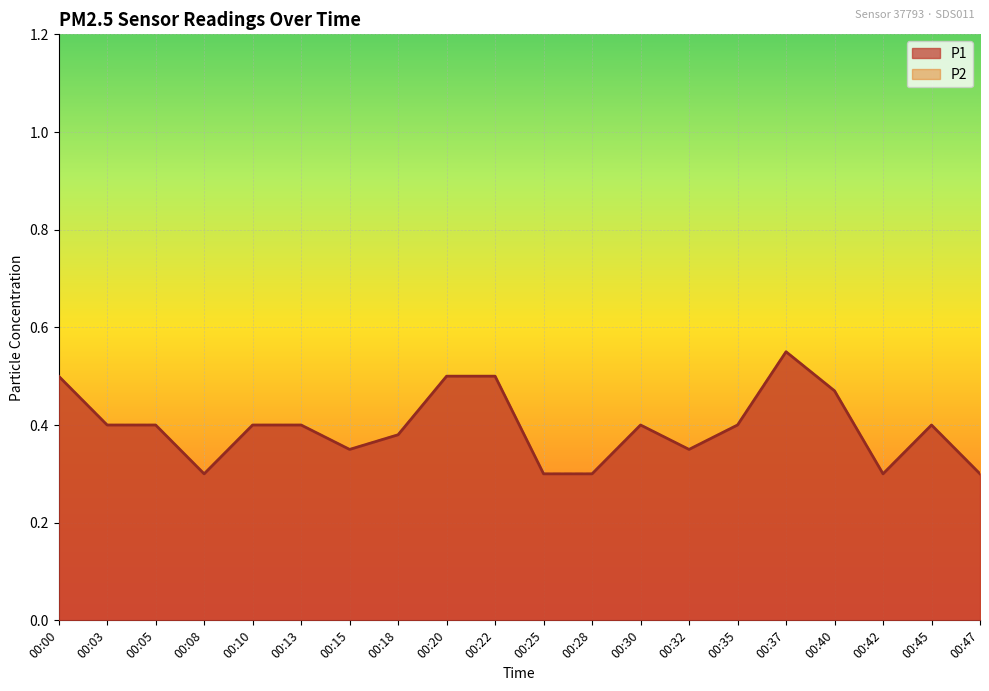

Does the chart display data point markers on the line(s)?

No